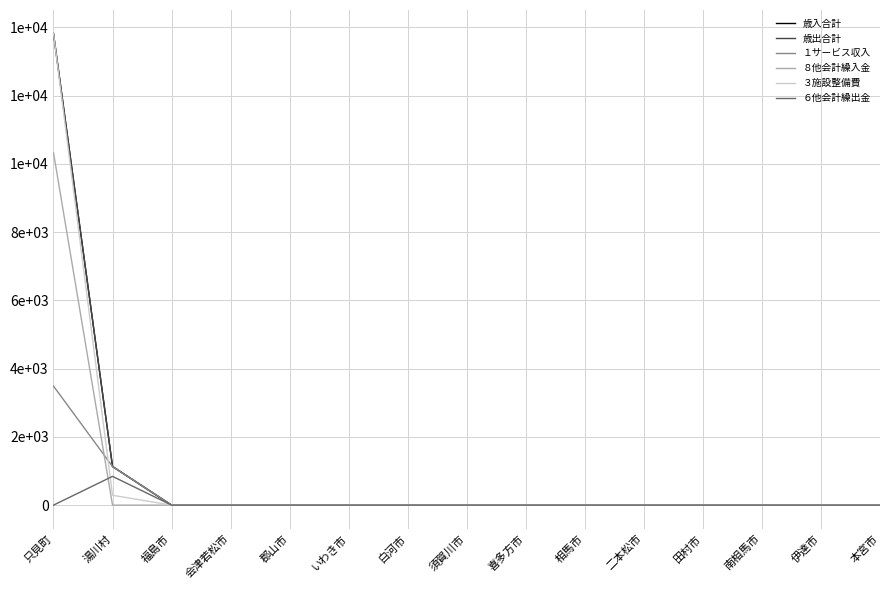

Does the chart have visible grid lines?

Yes